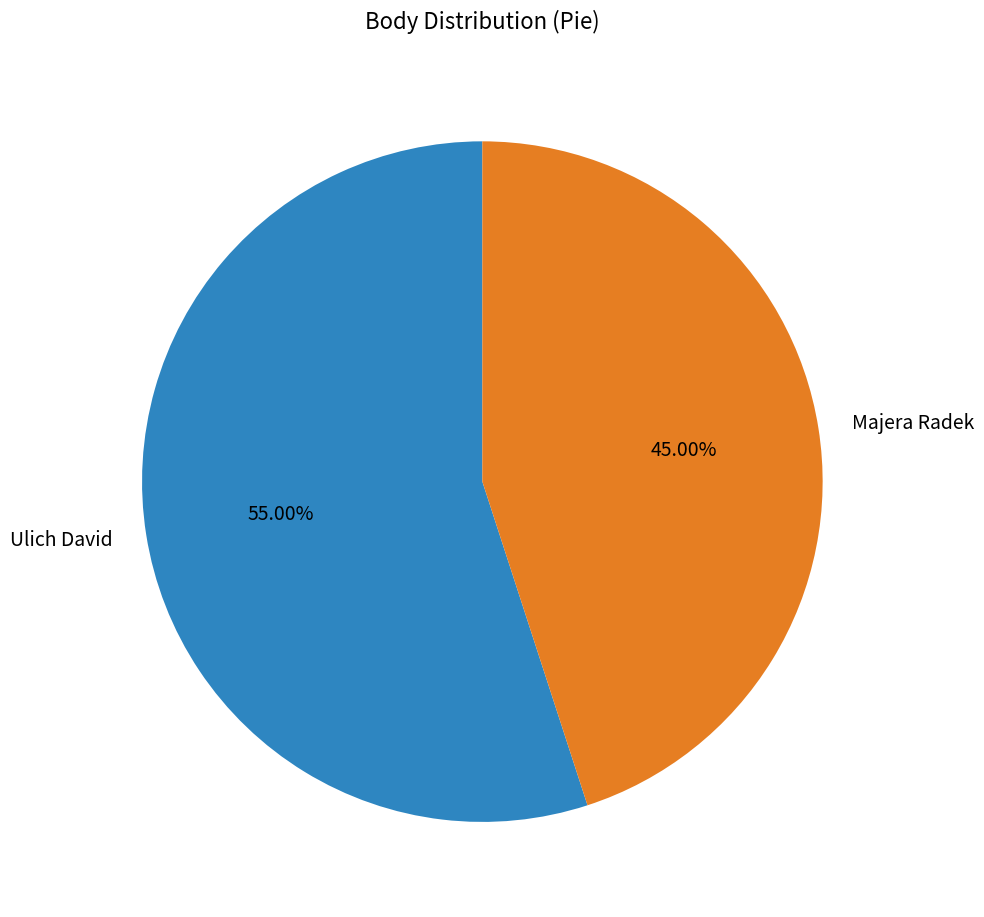

What percentage is the Majera Radek slice, to the nearest percent?

45%